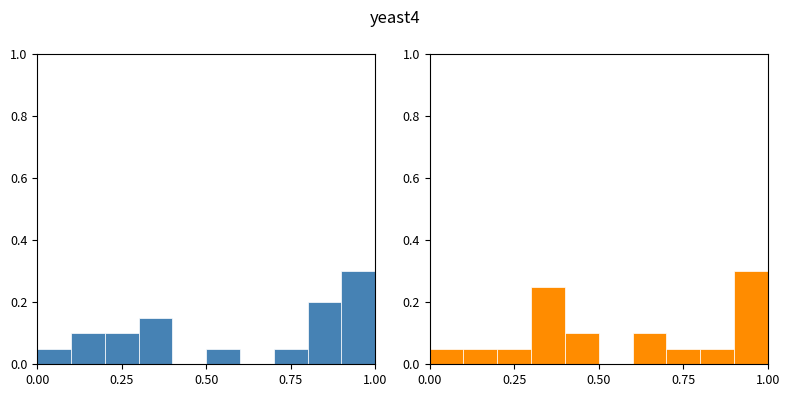

How many bars are there in each group?

2